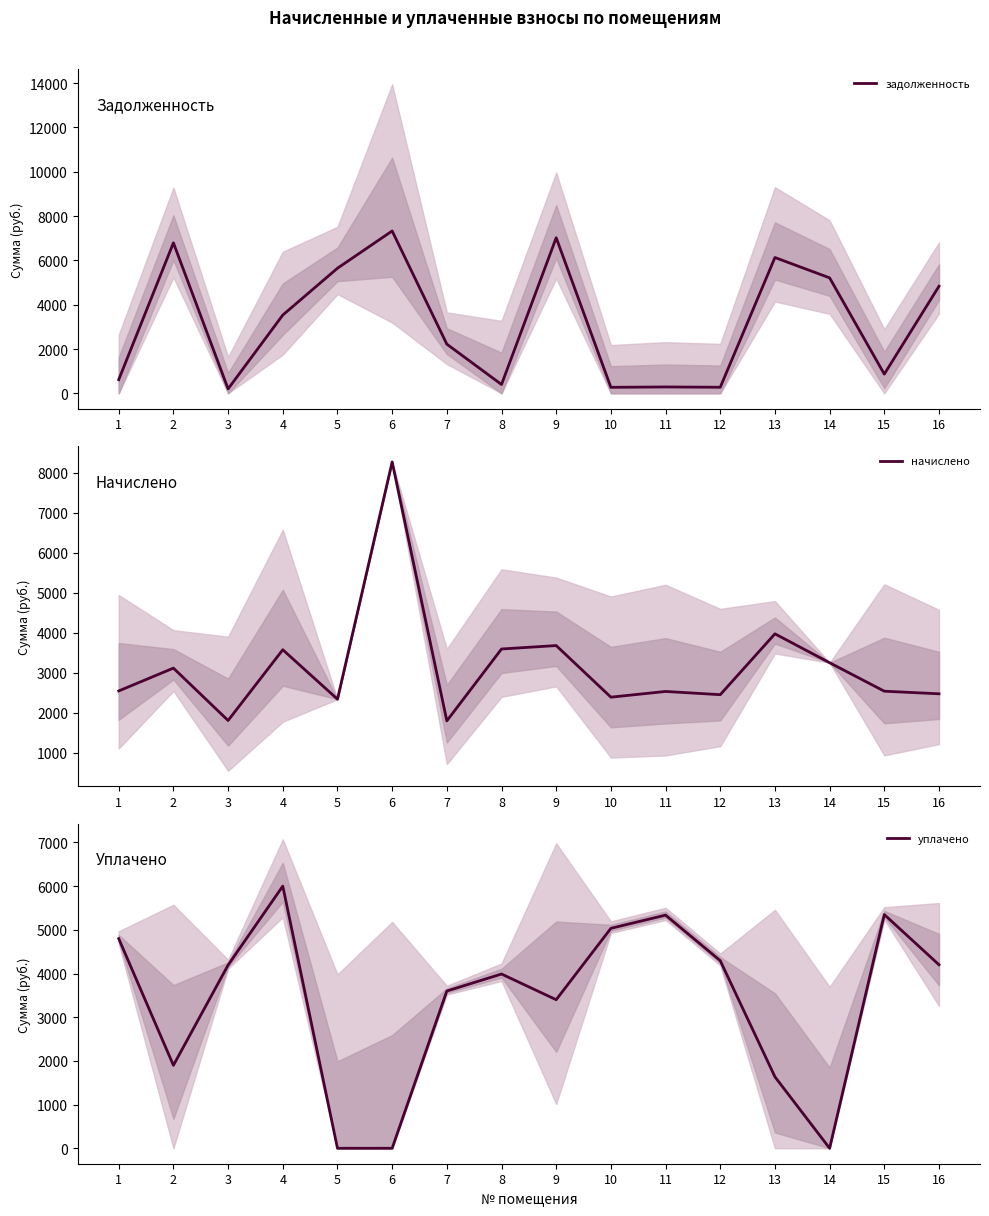

The начислено series shows 3967.5 at 16. True or false?

False